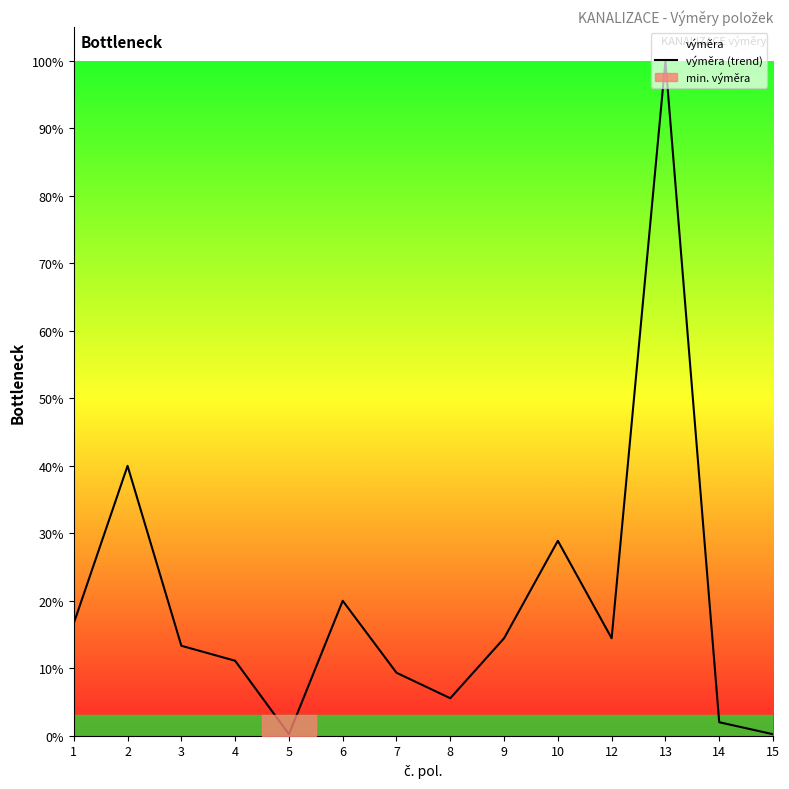

What is the difference between the maximum and minimum values?

1.0